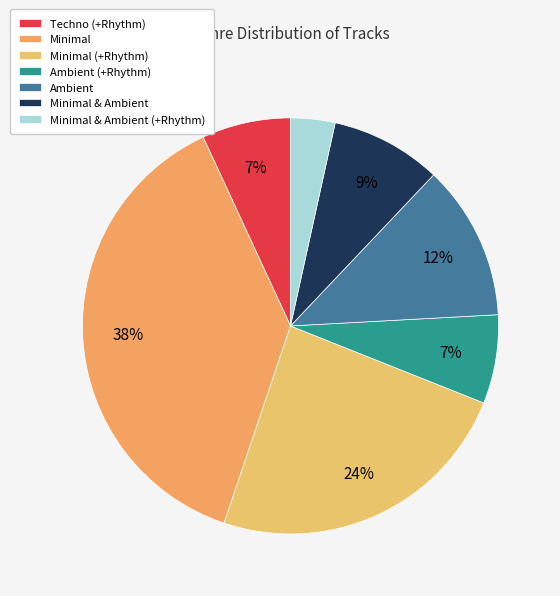

Which has a higher value, Minimal or Ambient (+Rhythm)?

Minimal